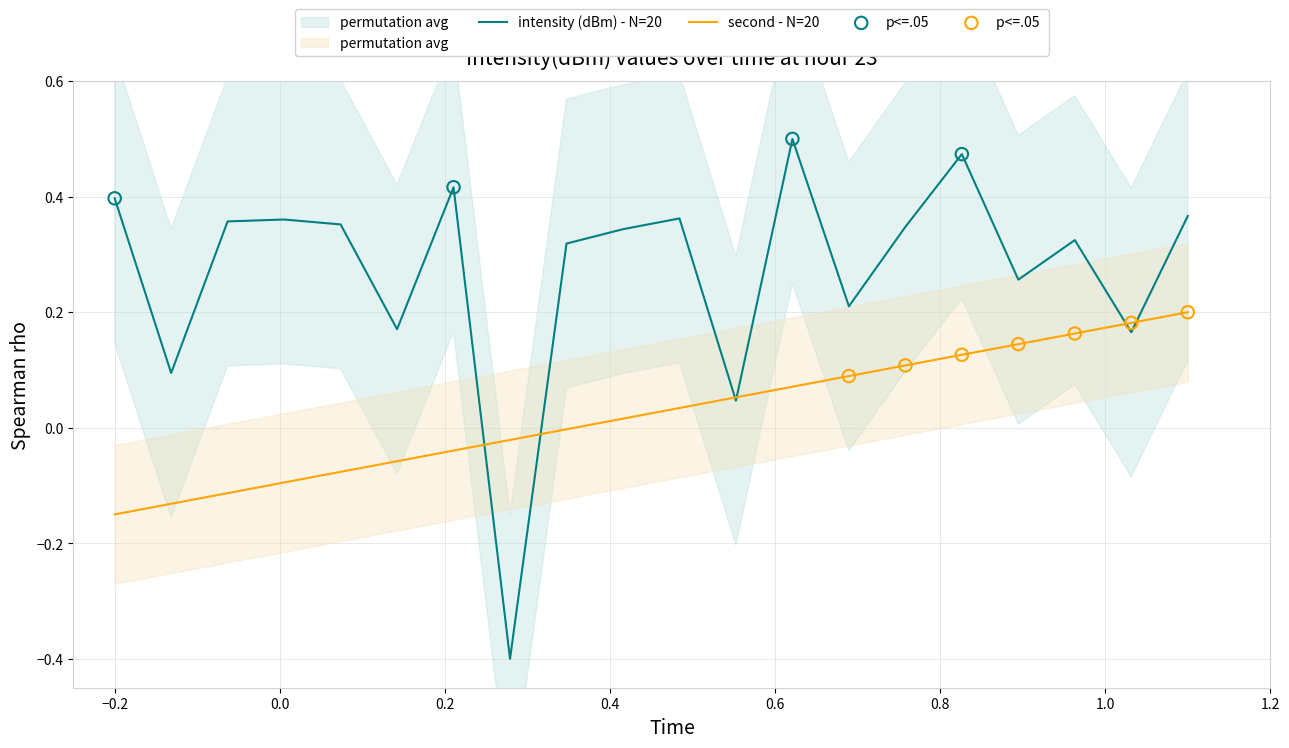

Is the value of intensity(dBm) at 36 greater than the value of second at 4?

Yes